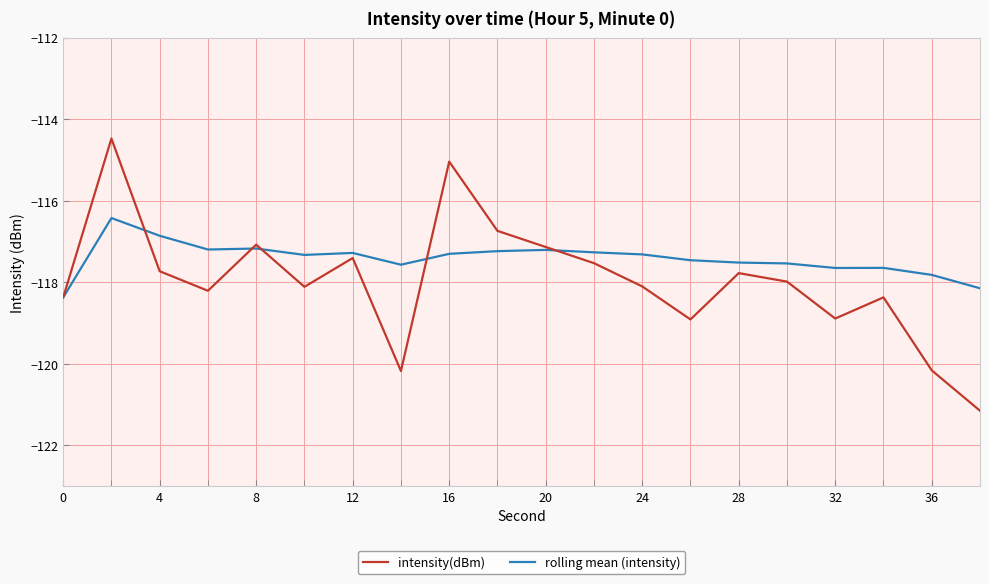

How many interior local valleys does the intensity(dBm) series have?

5